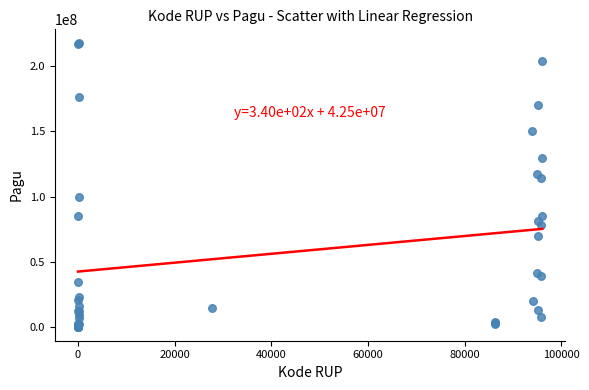

What Y value in the scatter plot is closest to 108830000?

114296000